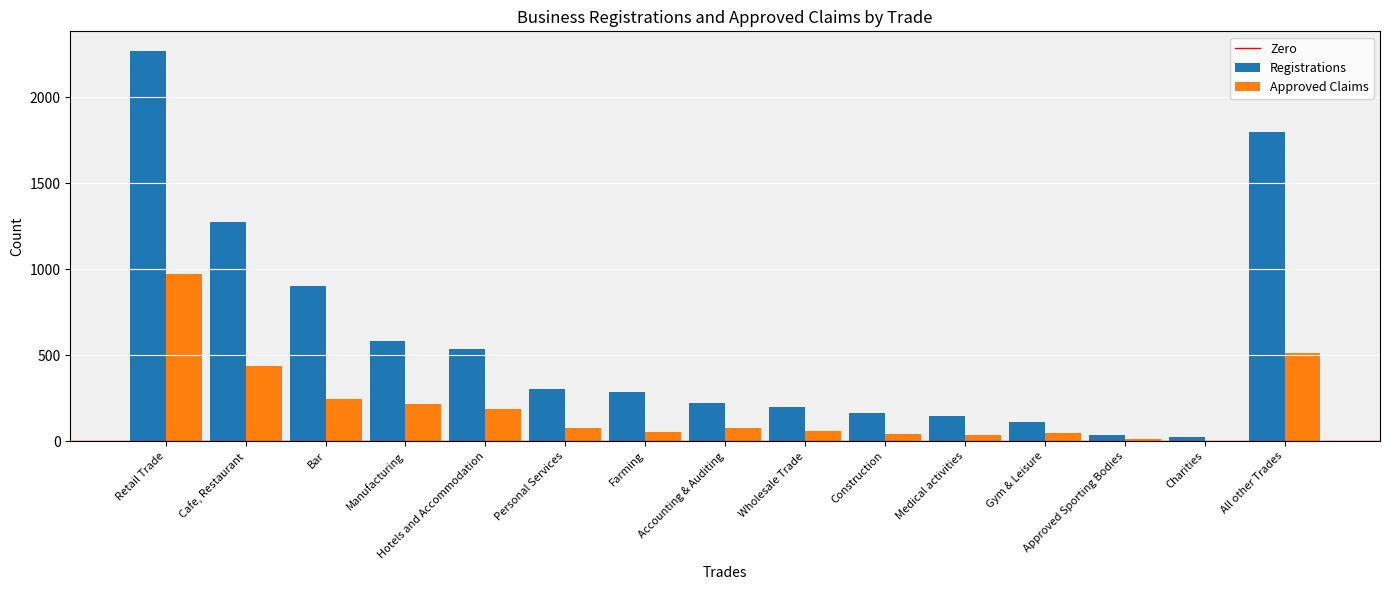

Which series has the largest total across all categories?

Registrations